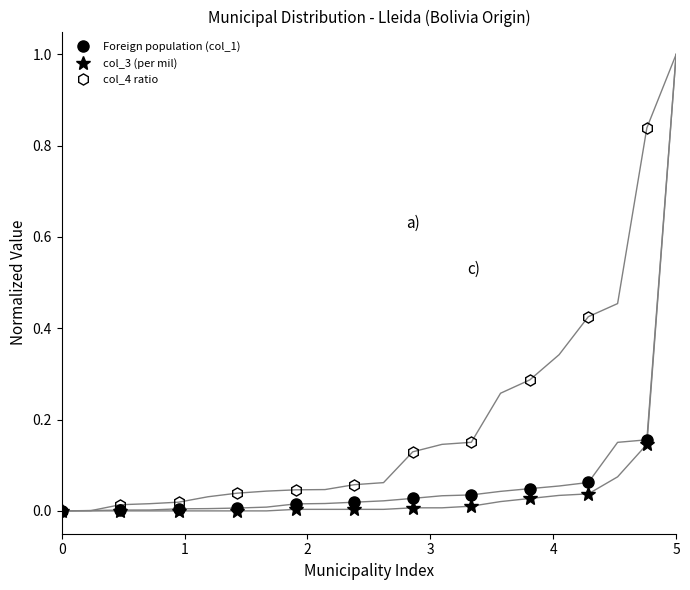

How many values in the col_4 ratio series exceed 0?

10